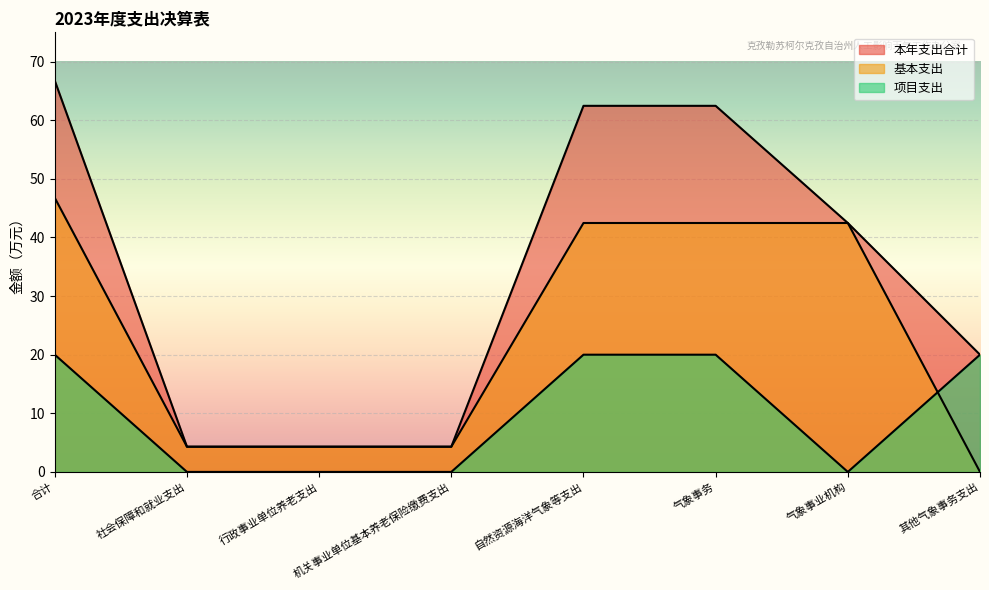

At which label does 本年支出合计 reach its peak?

合计